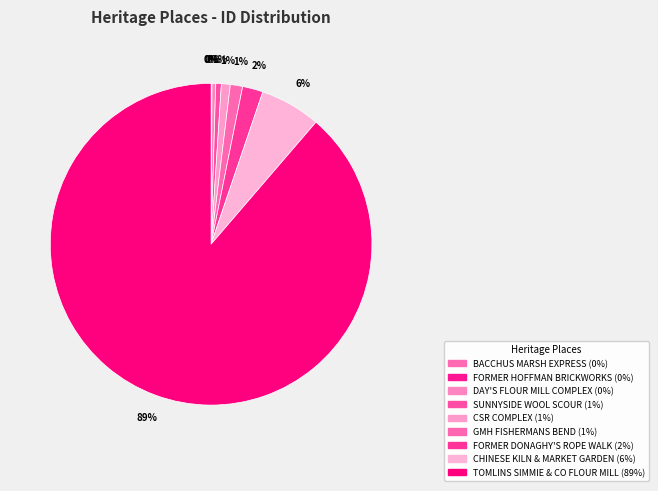

True or false: DAY'S FLOUR MILL COMPLEX accounts for 0% of the total.

True